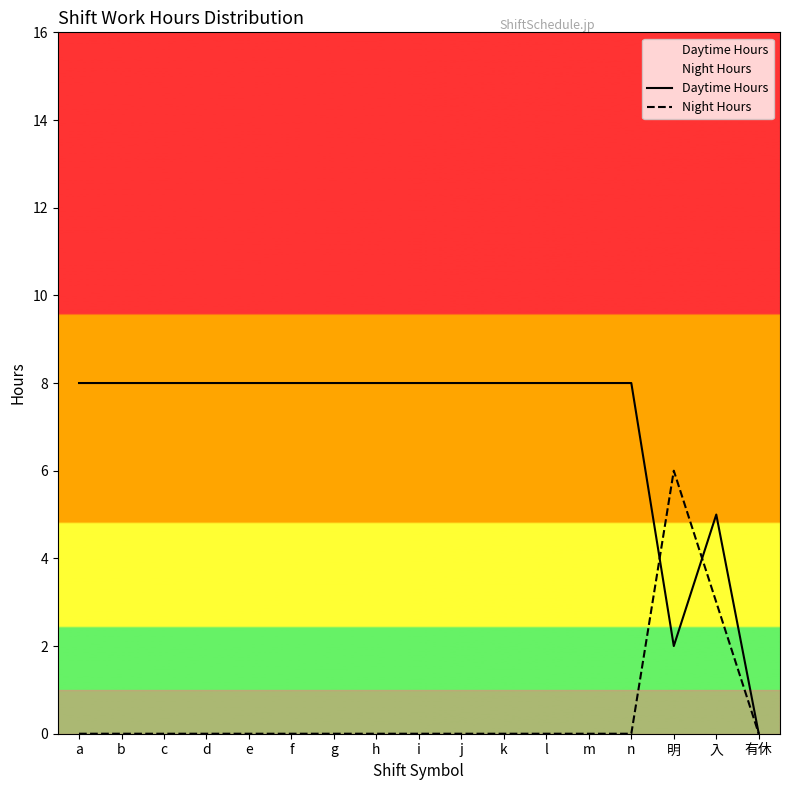

True or false: Night Hours and Daytime Hours cross at least once.

True